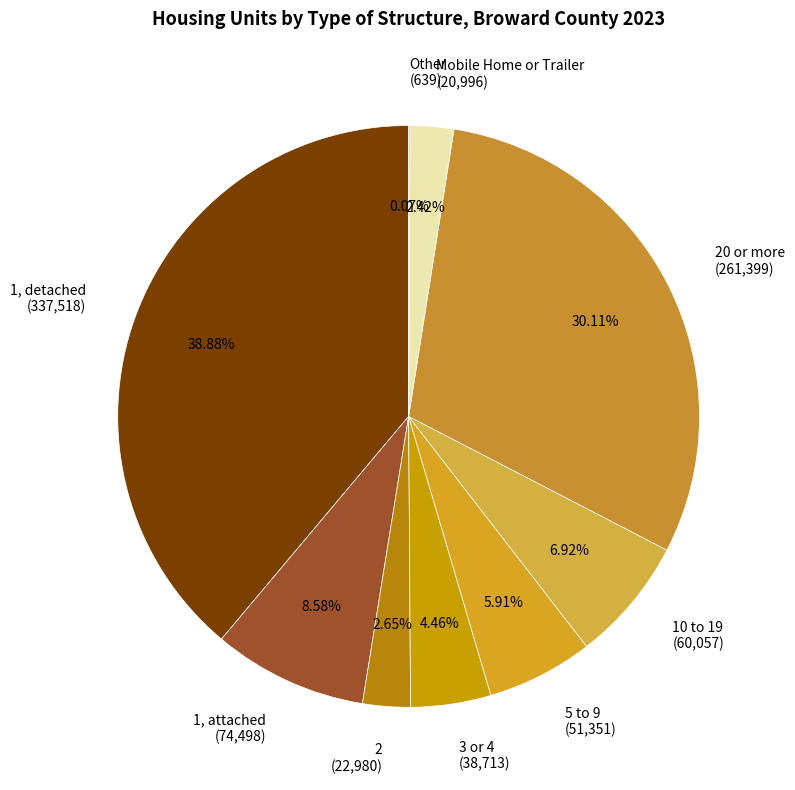

Between 2 (22,980) and 3 or 4 (38,713), which is larger?

3 or 4 (38,713)